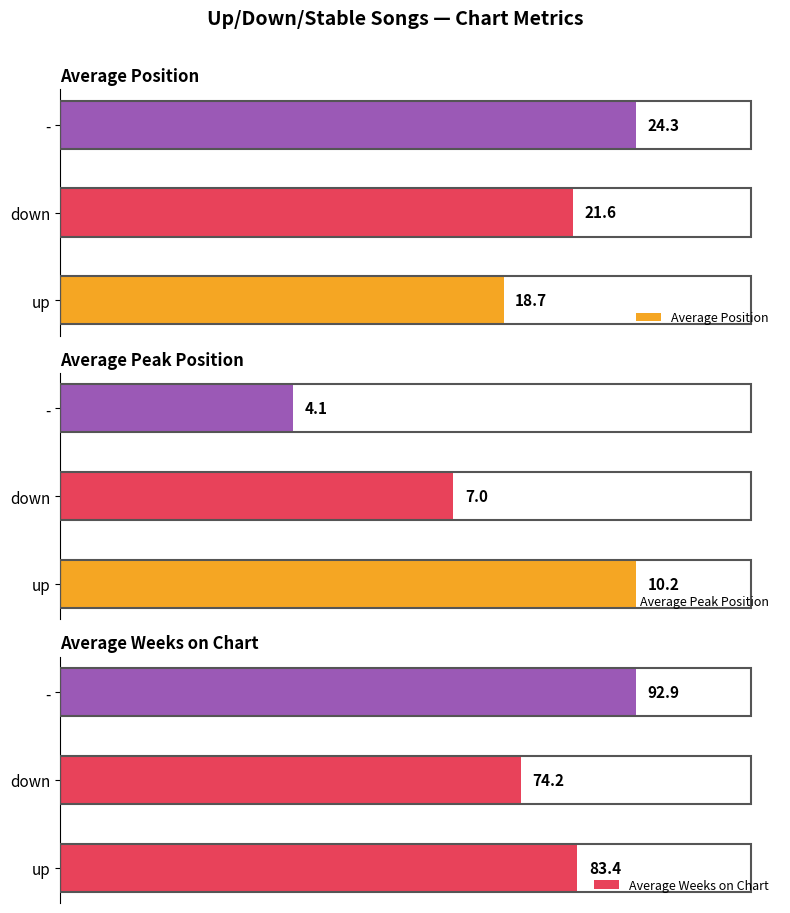

What is the maximum value for Average Position?

24.3